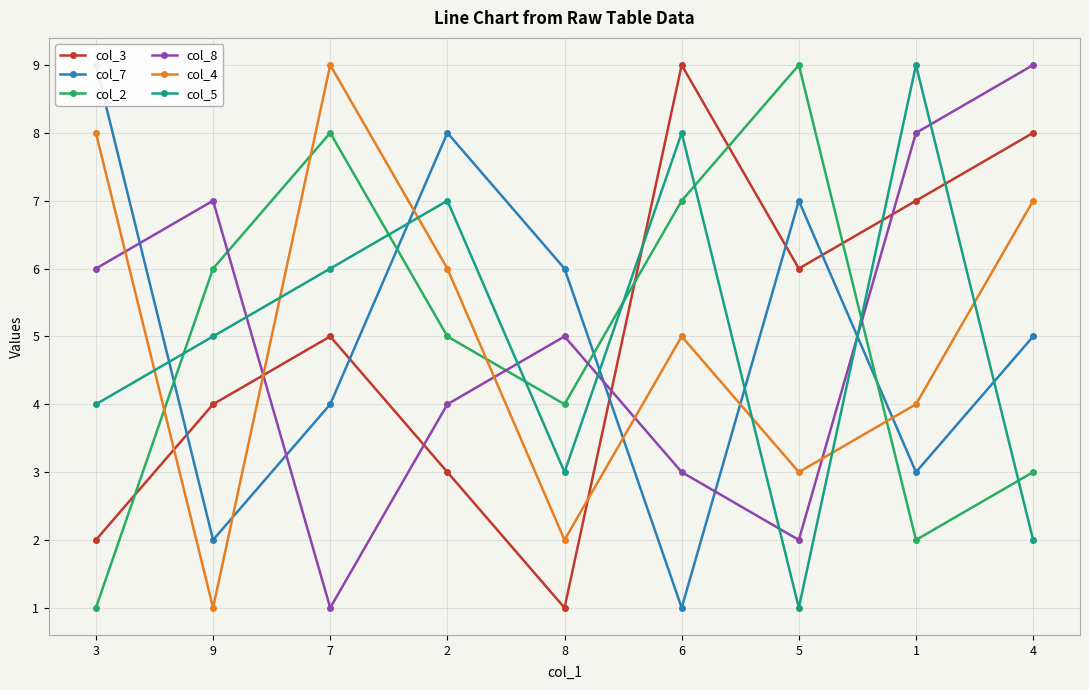

Which label corresponds to the smallest value in the chart?

8